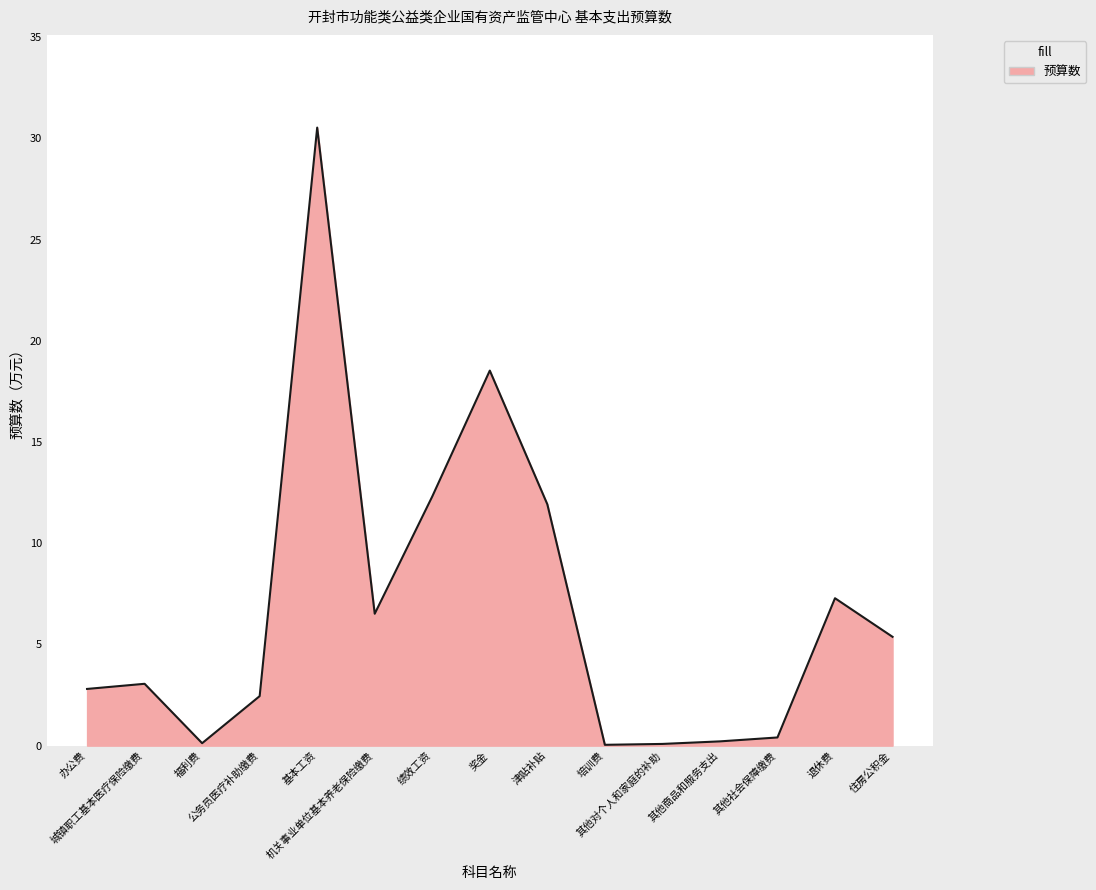

What is the sum of all values?

101.6